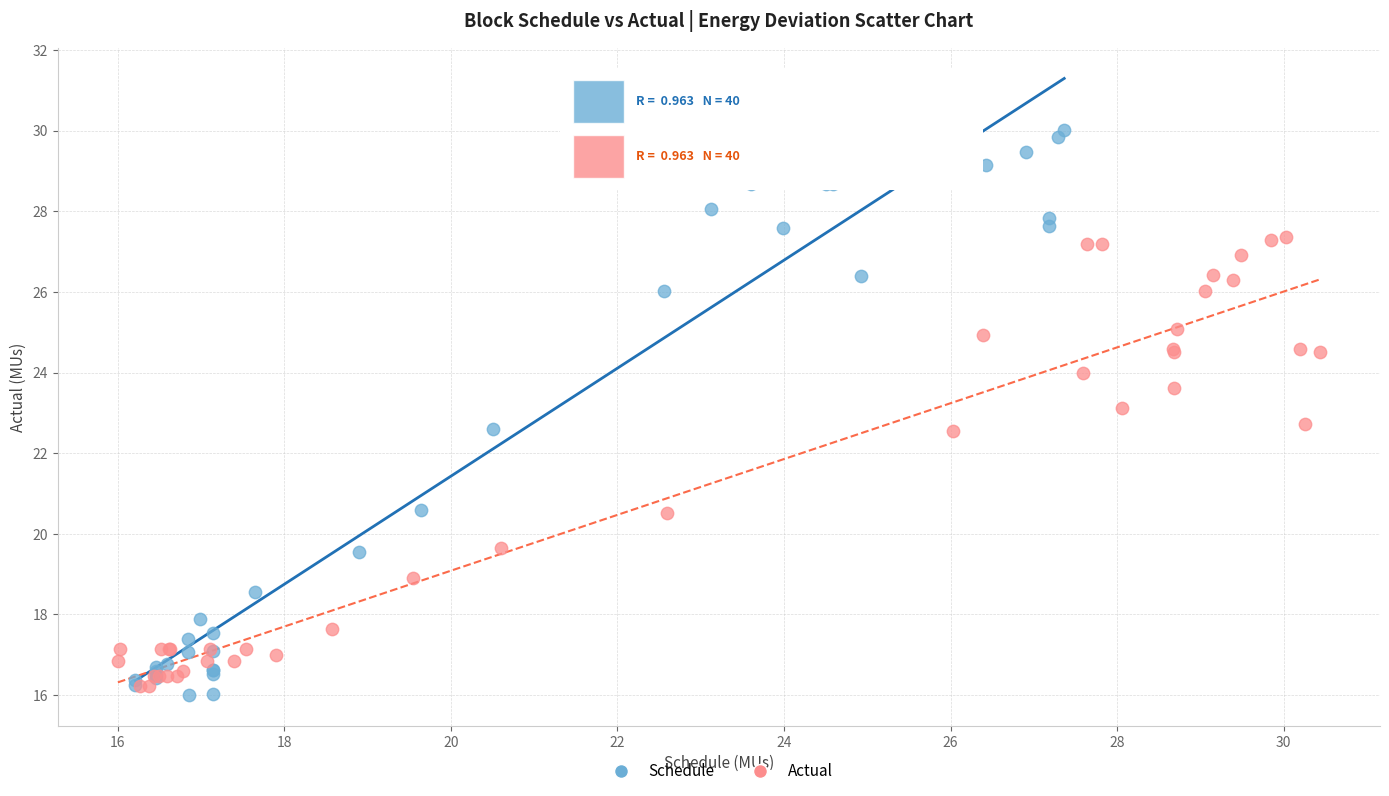

Which series has the largest Y range (max minus min)?

Schedule